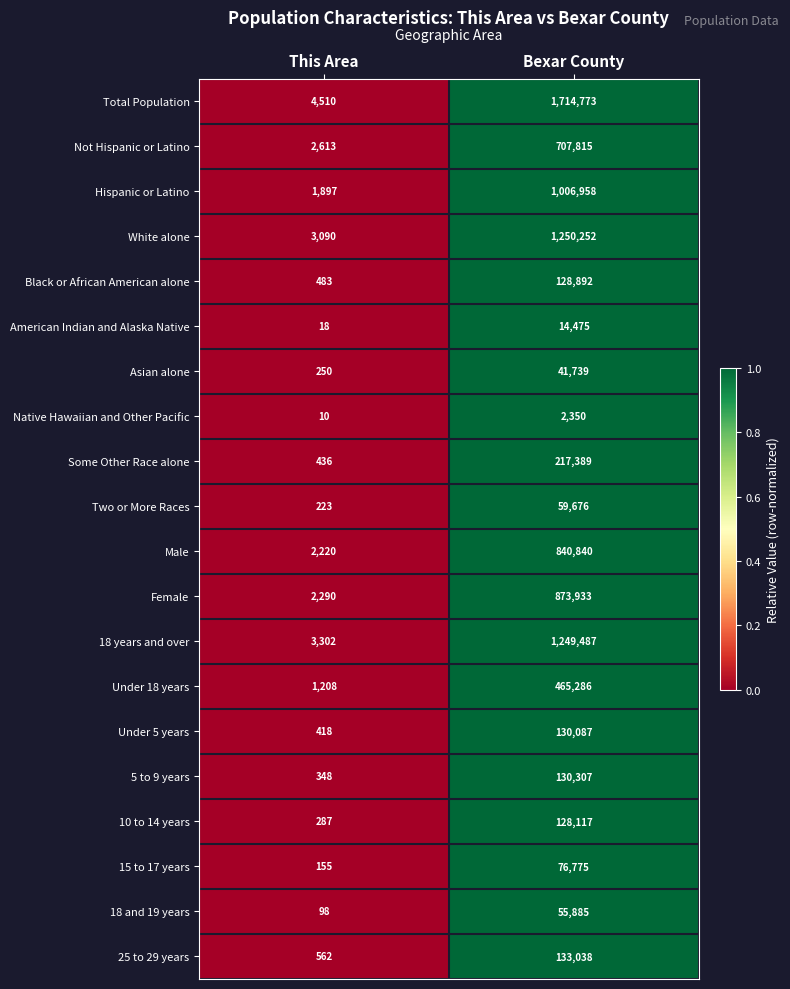

Count the number of data series in this chart.

20